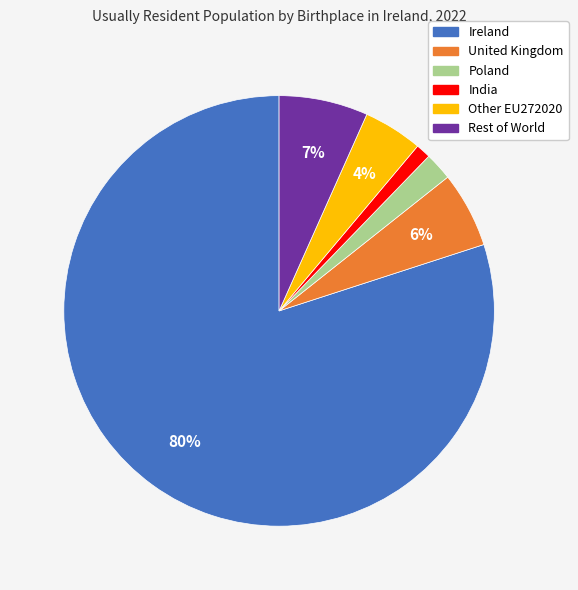

To the nearest percent, what is the difference between the Poland and Other EU272020 slice percentages?

2%